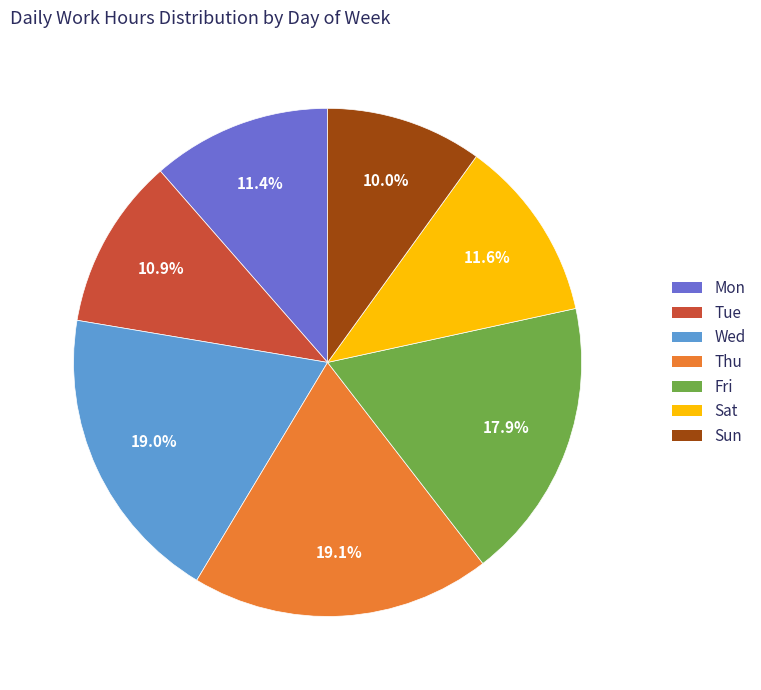

Is there any slice that represents more than half of the pie?

No